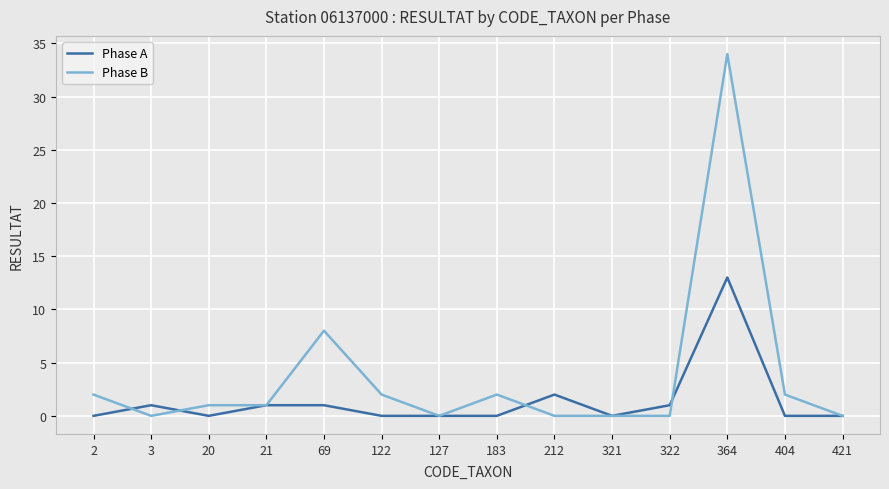

Which series has the largest total across all categories?

Phase B